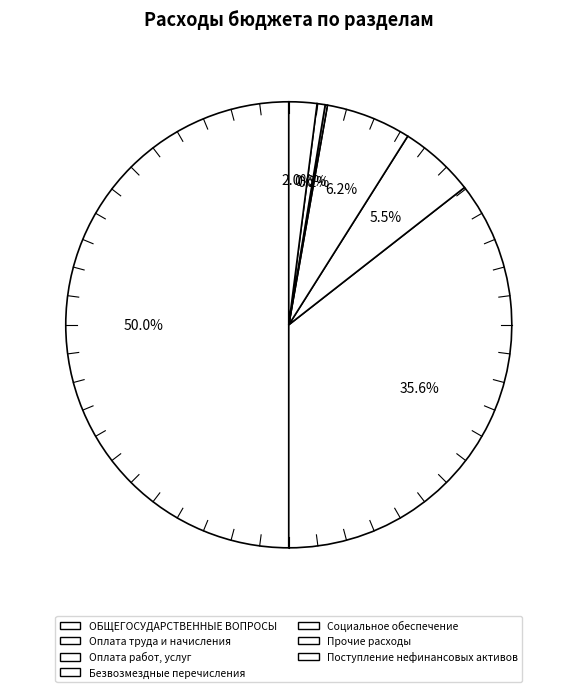

Do ОБЩЕГОСУДАРСТВЕННЫЕ ВОПРОСЫ and Оплата труда и начисления together represent more than half of the pie?

Yes